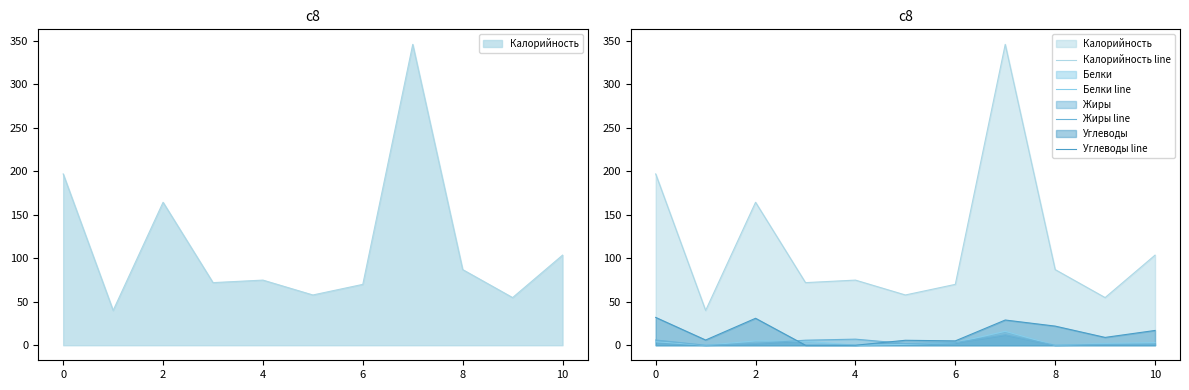

How many values in Жиры line are above zero?

9